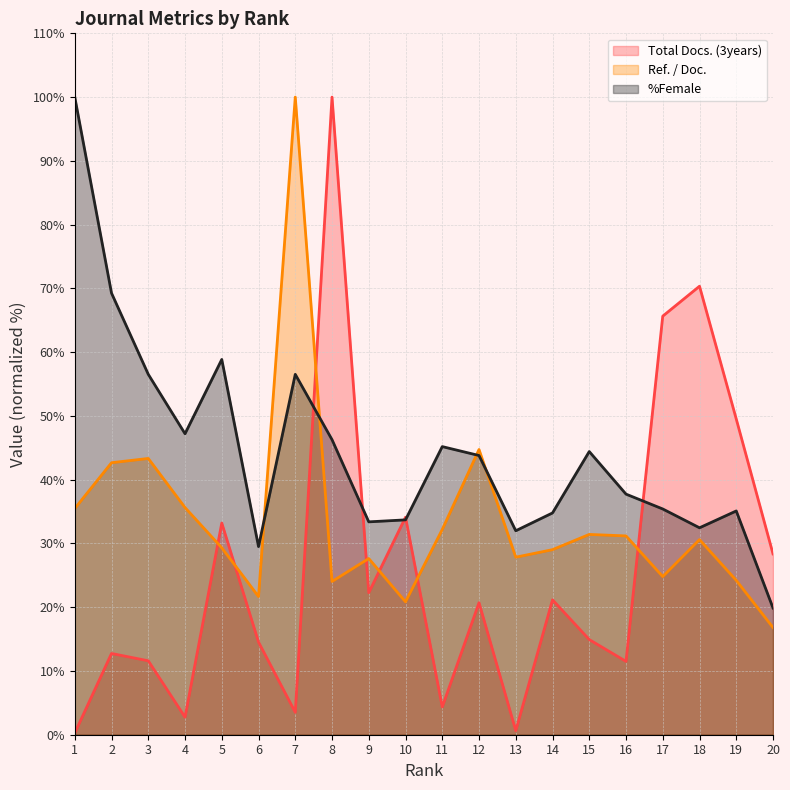

The Total Docs. (3years) series shows 14.5 at 6. True or false?

True